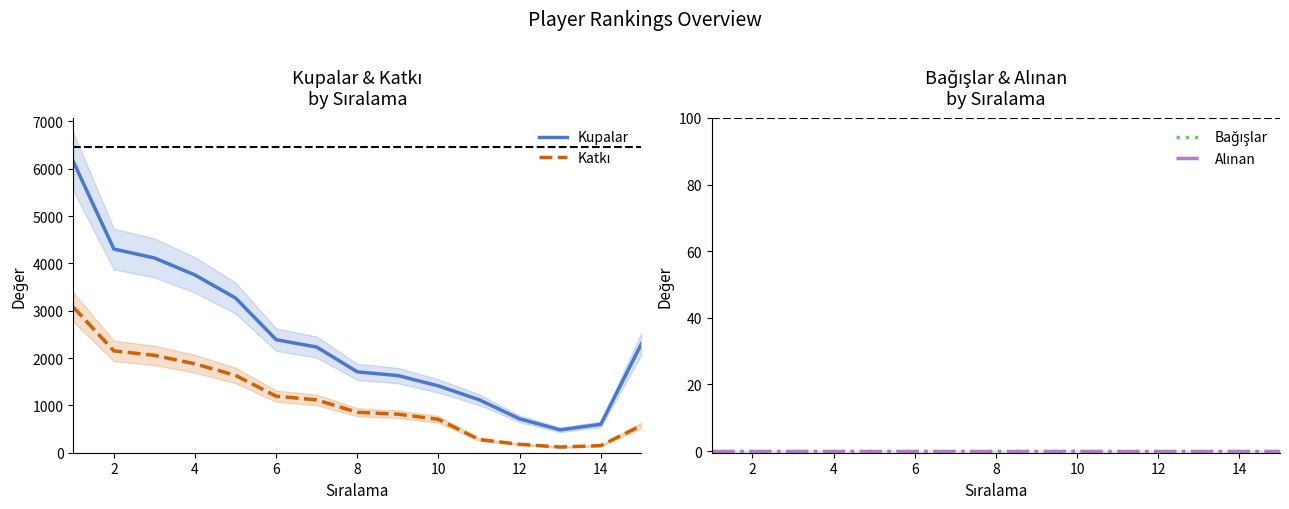

Which series has the largest range (max minus min)?

Kupalar